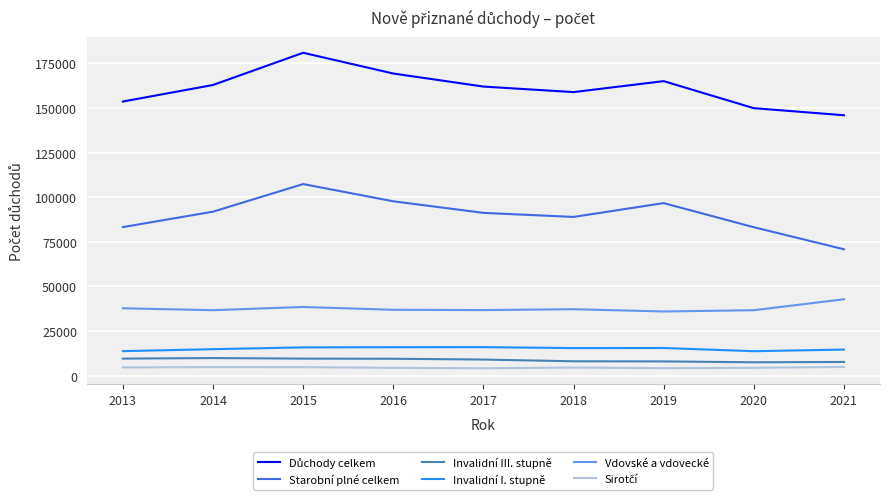

What is the highest value of the Invalidní I. stupně series?

15973